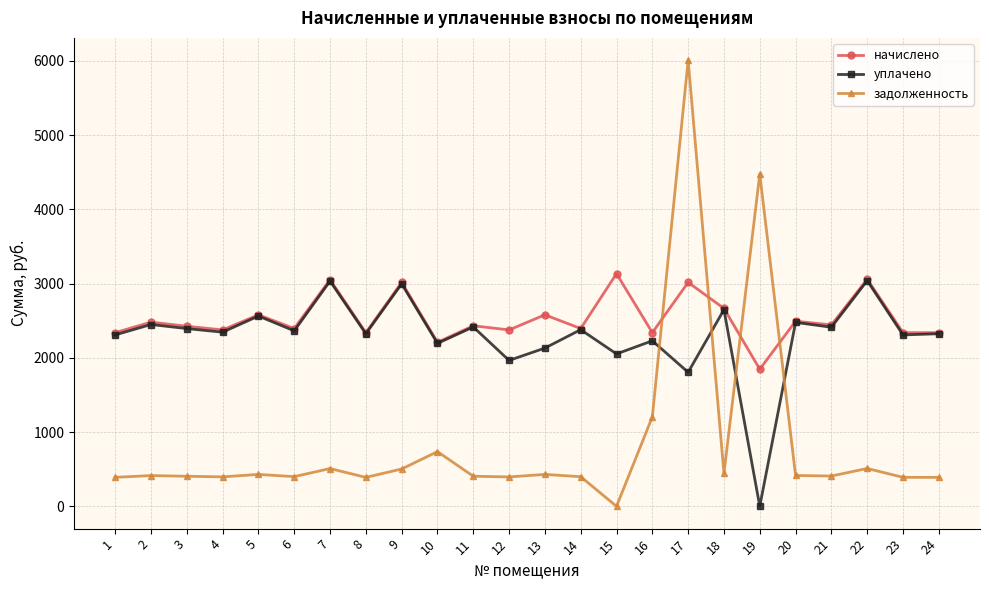

After their last crossing, which series has the higher values: задолженность or начислено?

начислено